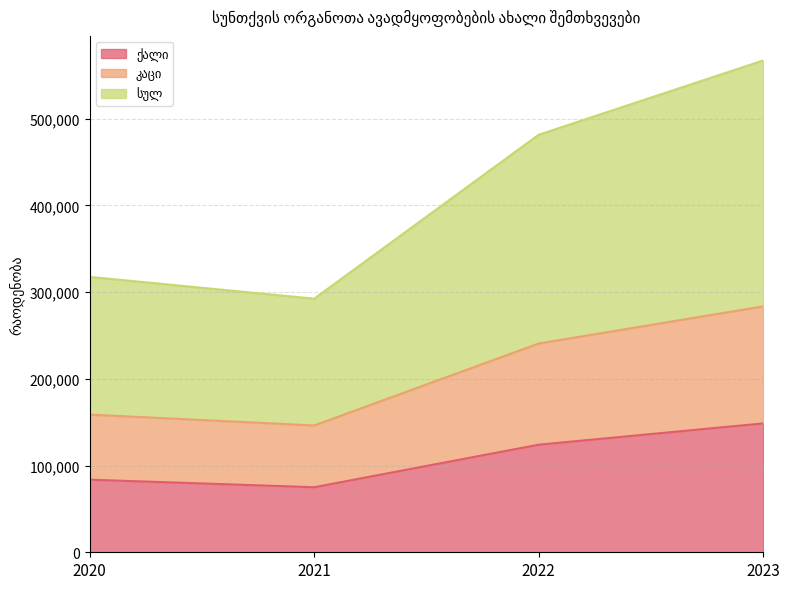

What is the spread (max minus min) of values at 2023?

418527